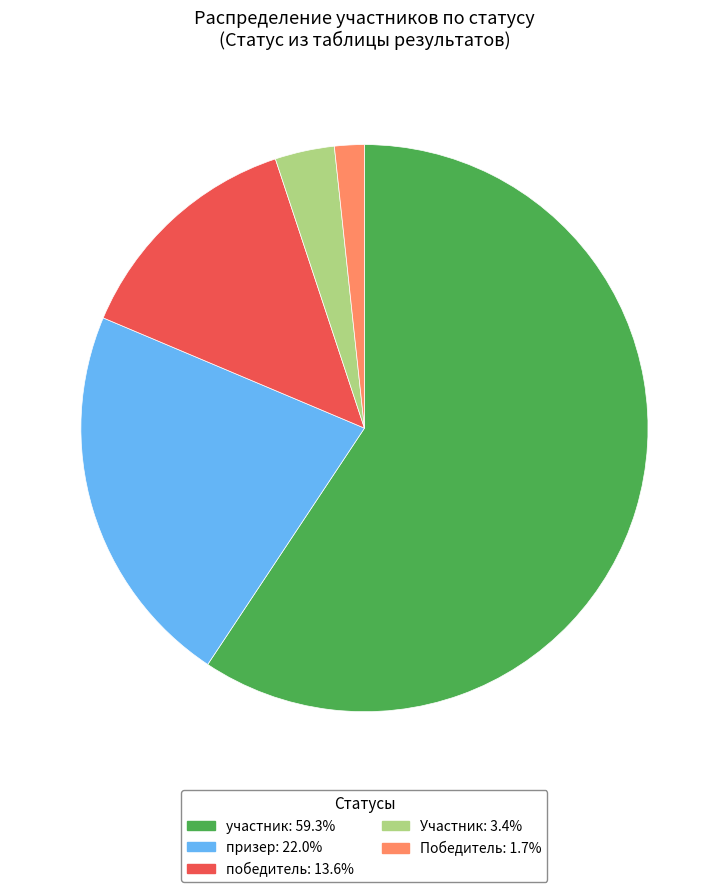

Combined, do победитель and участник account for over 50%?

Yes